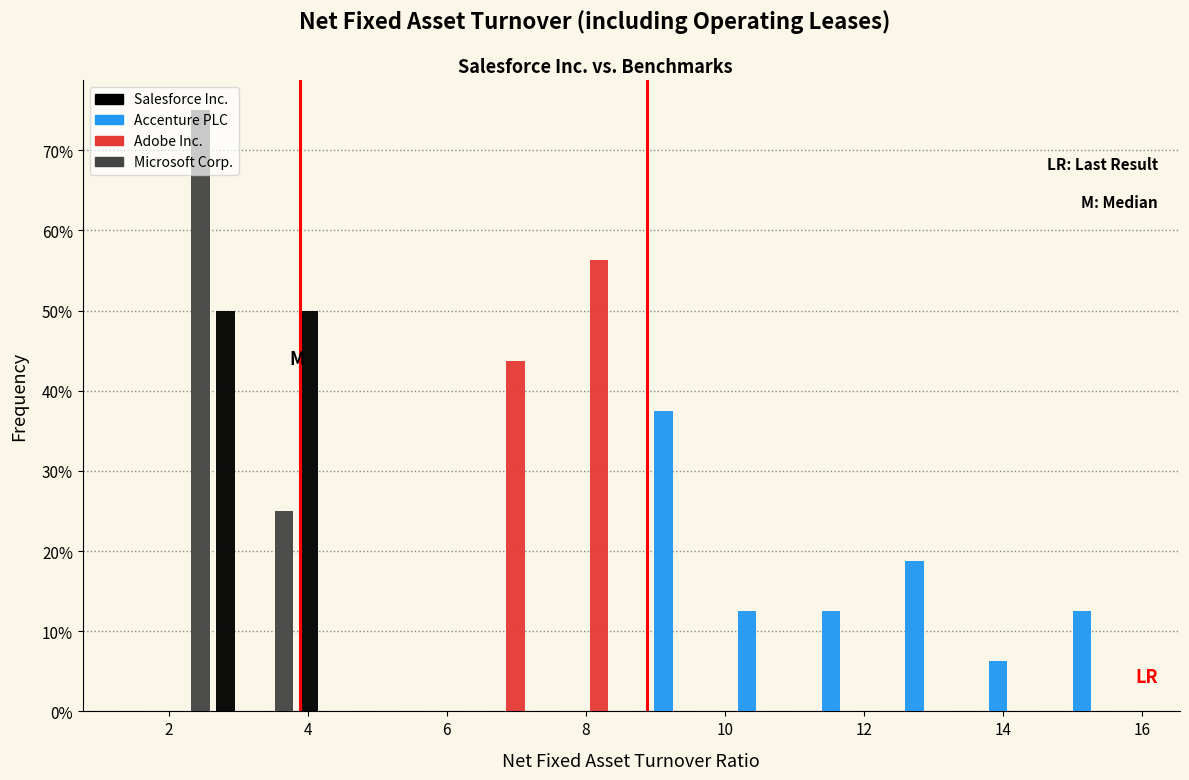

Reading left to right, list every range on the x-axis with the height of the bar of each series over it. Neither the bar edges nor the heights are printed on the chart, so give them approximately, as read against the axes.

1.4 to 2.6: Salesforce Inc.=0	Accenture PLC=0	Adobe Inc.=0	Microsoft Corp.=75
2.6 to 3.8: Salesforce Inc.=50	Accenture PLC=0	Adobe Inc.=0	Microsoft Corp.=25
3.8 to 5.0: Salesforce Inc.=50	Accenture PLC=0	Adobe Inc.=0	Microsoft Corp.=0
5.0 to 6.2: Salesforce Inc.=0	Accenture PLC=0	Adobe Inc.=0	Microsoft Corp.=0
6.2 to 7.4: Salesforce Inc.=0	Accenture PLC=0	Adobe Inc.=44	Microsoft Corp.=0
7.4 to 8.6: Salesforce Inc.=0	Accenture PLC=0	Adobe Inc.=56	Microsoft Corp.=0
8.6 to 9.8: Salesforce Inc.=0	Accenture PLC=38	Adobe Inc.=0	Microsoft Corp.=0
9.8 to 11.0: Salesforce Inc.=0	Accenture PLC=13	Adobe Inc.=0	Microsoft Corp.=0
11.0 to 12.2: Salesforce Inc.=0	Accenture PLC=13	Adobe Inc.=0	Microsoft Corp.=0
12.2 to 13.4: Salesforce Inc.=0	Accenture PLC=19	Adobe Inc.=0	Microsoft Corp.=0
13.4 to 14.6: Salesforce Inc.=0	Accenture PLC=6	Adobe Inc.=0	Microsoft Corp.=0
14.6 to 15.8: Salesforce Inc.=0	Accenture PLC=13	Adobe Inc.=0	Microsoft Corp.=0